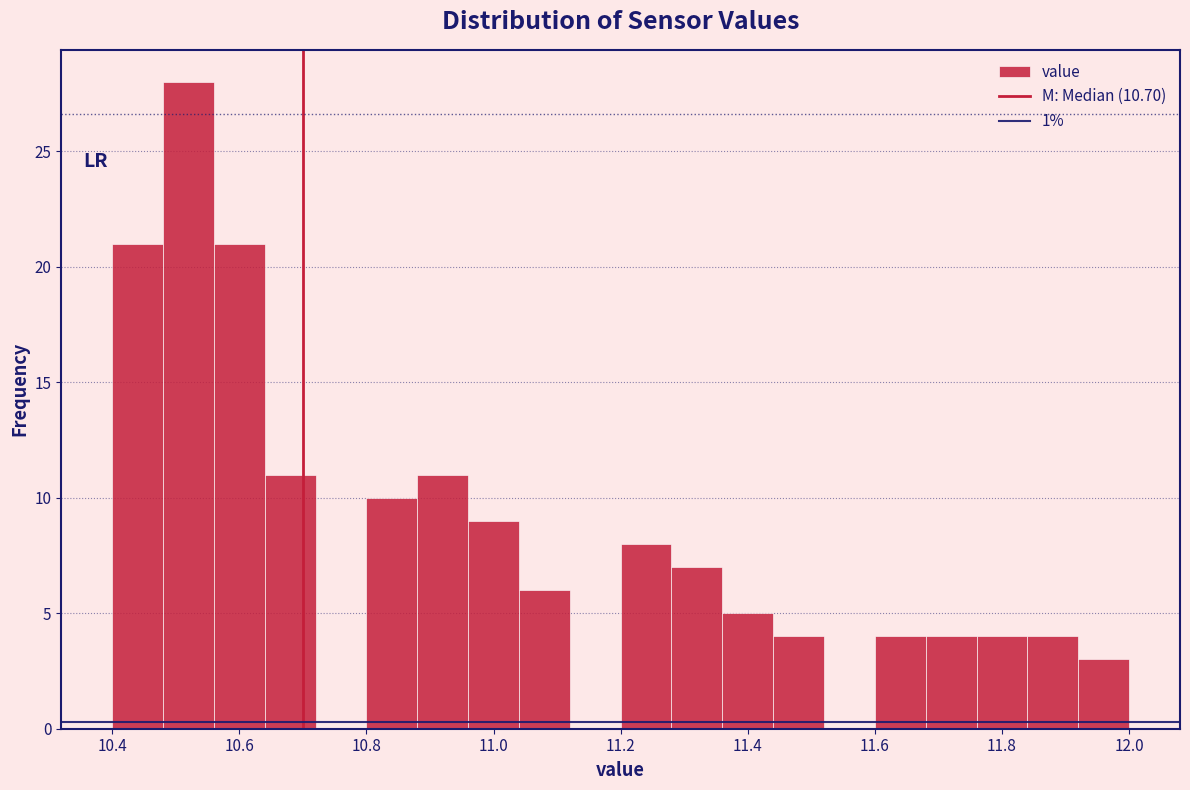

Over which range of the x-axis is the bar tallest?

10.48 to 10.56